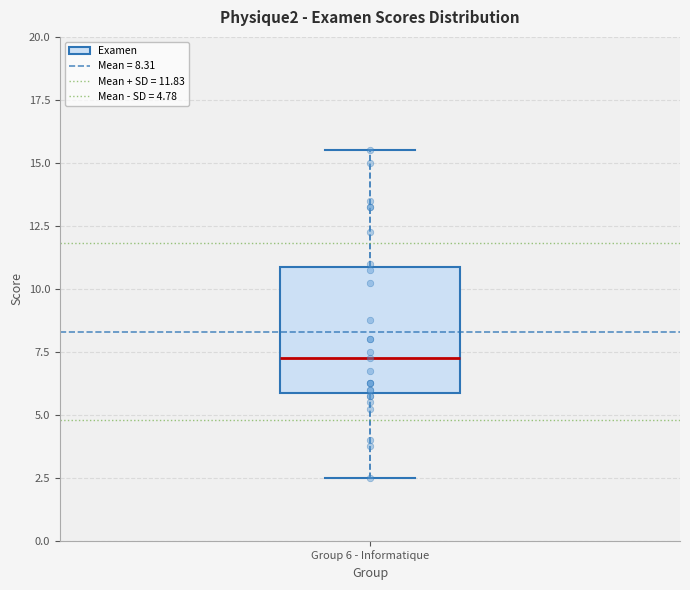

Transcribe this box plot: give where the median line is, the range the box spans, and where the two whiskers end, as read against the y-axis. The values are not printed on the chart, so give them approximately, as read against the axis.

median 7.5, box 6.0 to 11.0, whiskers 2.5 to 15.5